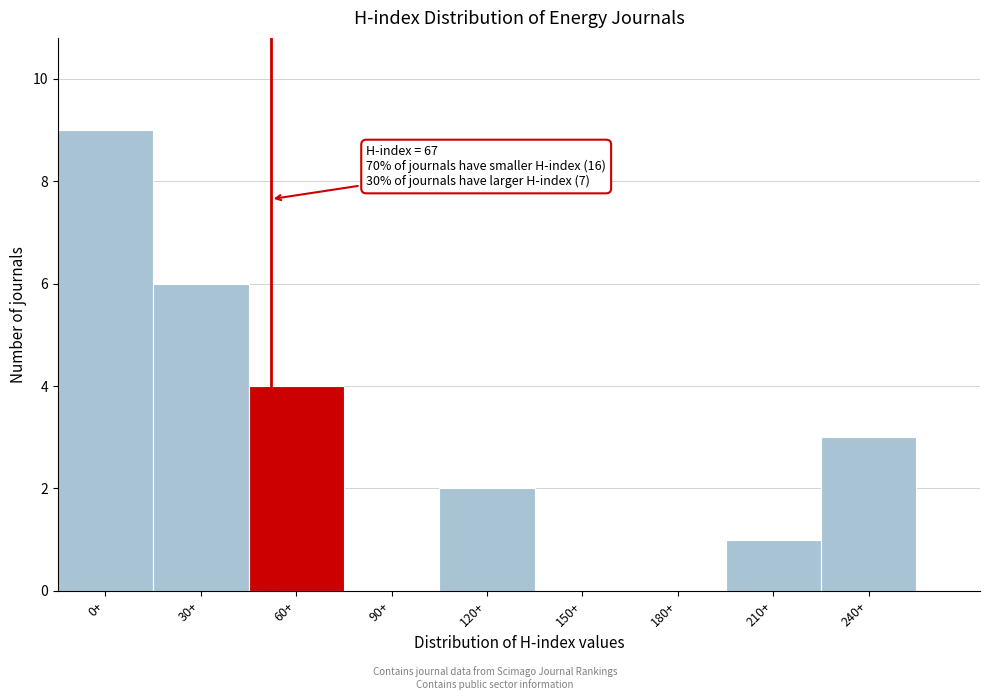

Reading right to left, list all the values displayed in this chart.

240+=3	210+=1	180+=0	150+=0	120+=2	90+=0	60+=4	30+=6	0+=9